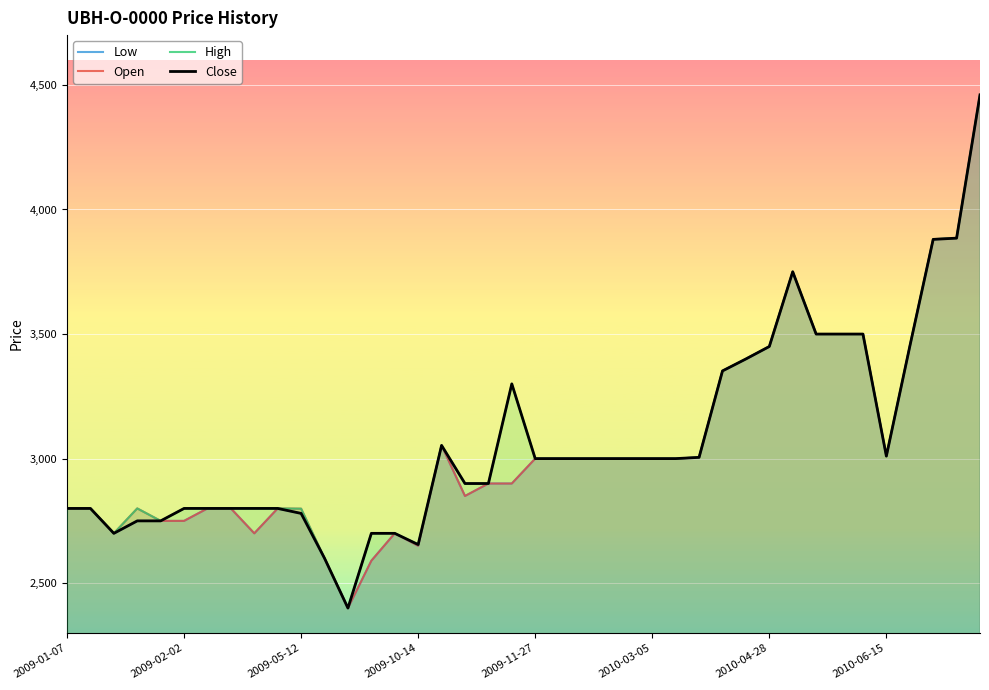

What is the total value across all series at 2010-06-15?

12040